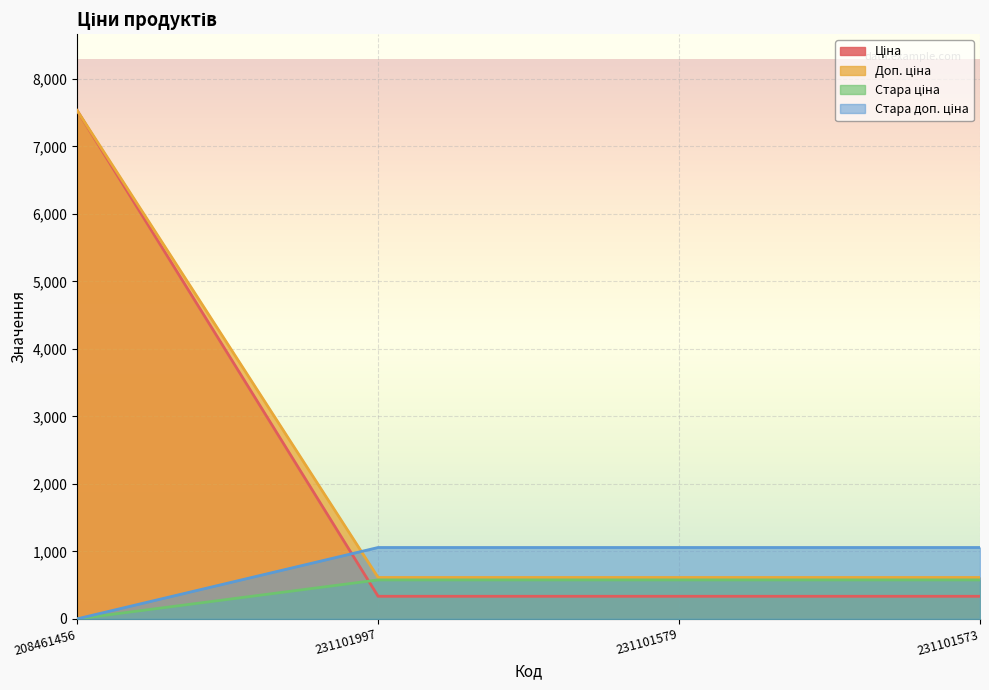

Is the value of Стара ціна at 231101579 greater than the value of Стара доп. ціна at 208461456?

Yes